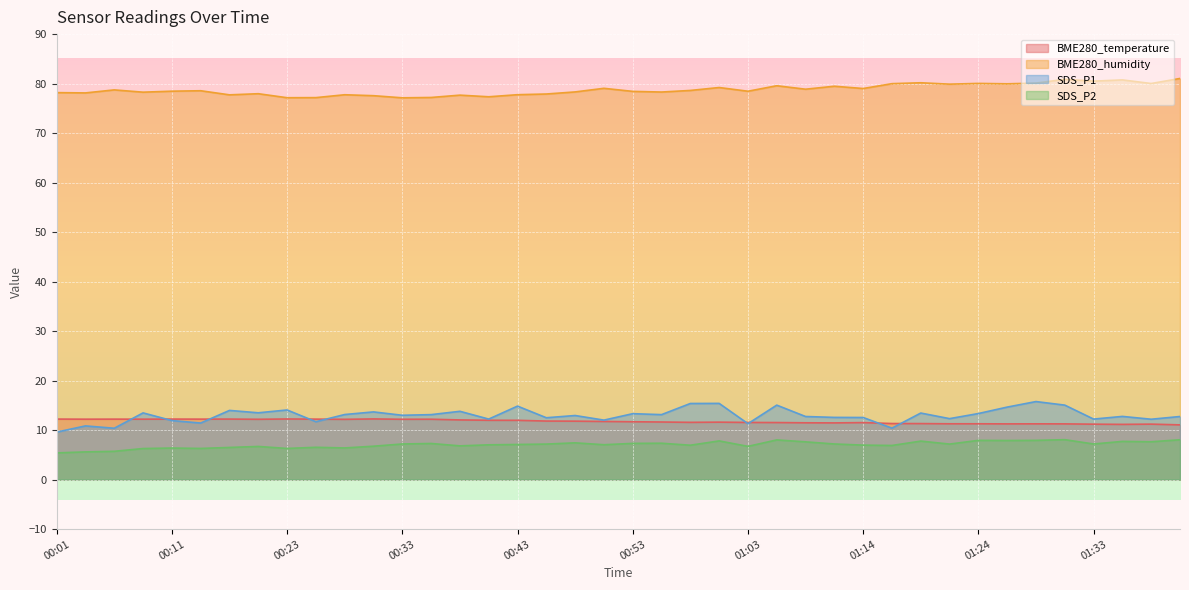

The BME280_humidity series shows 37.4 at 01:16. True or false?

False